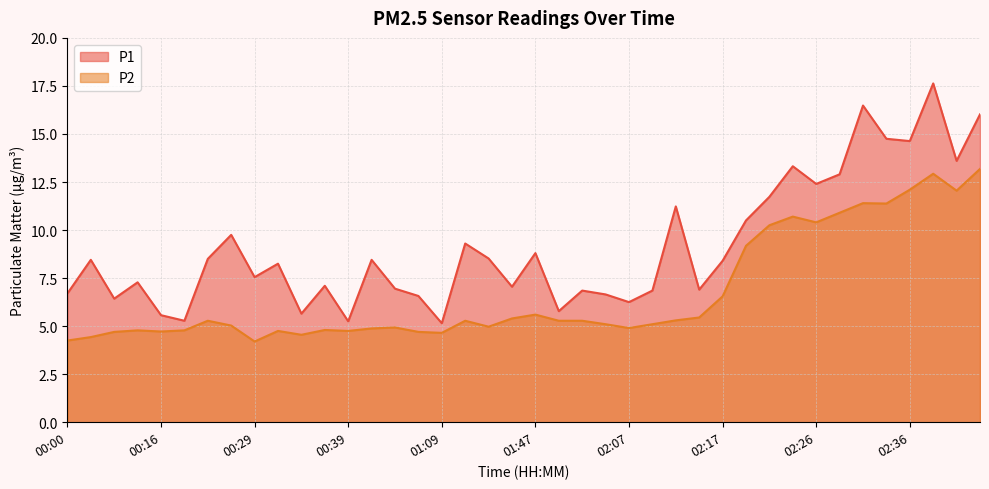

Which category has the highest value in the P1 series?

02:39